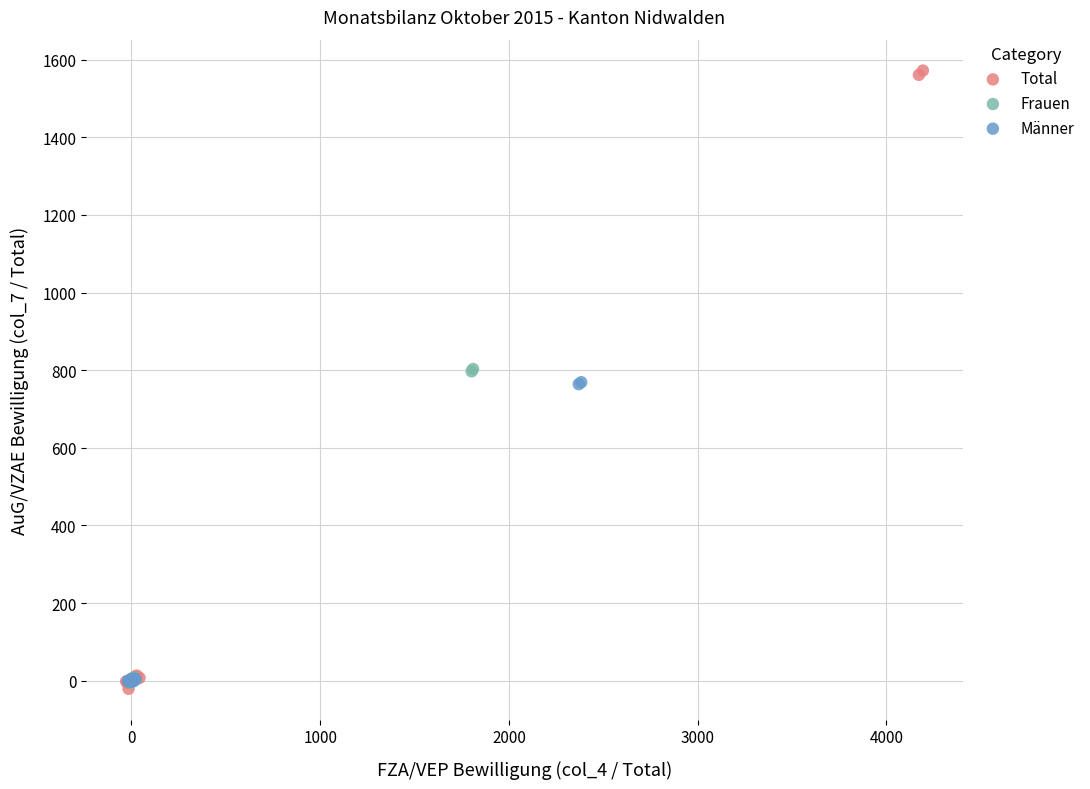

Which series contains the highest Y value?

Total